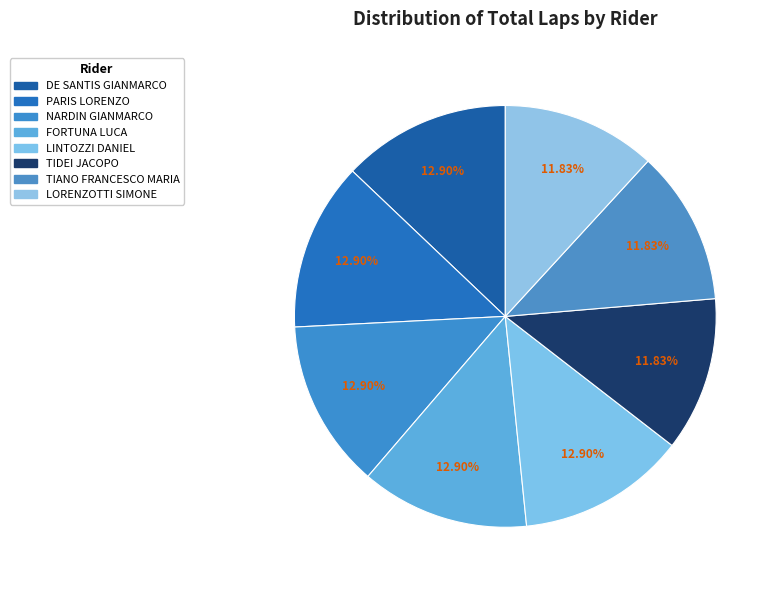

True or false: NARDIN GIANMARCO accounts for 1% of the total.

False